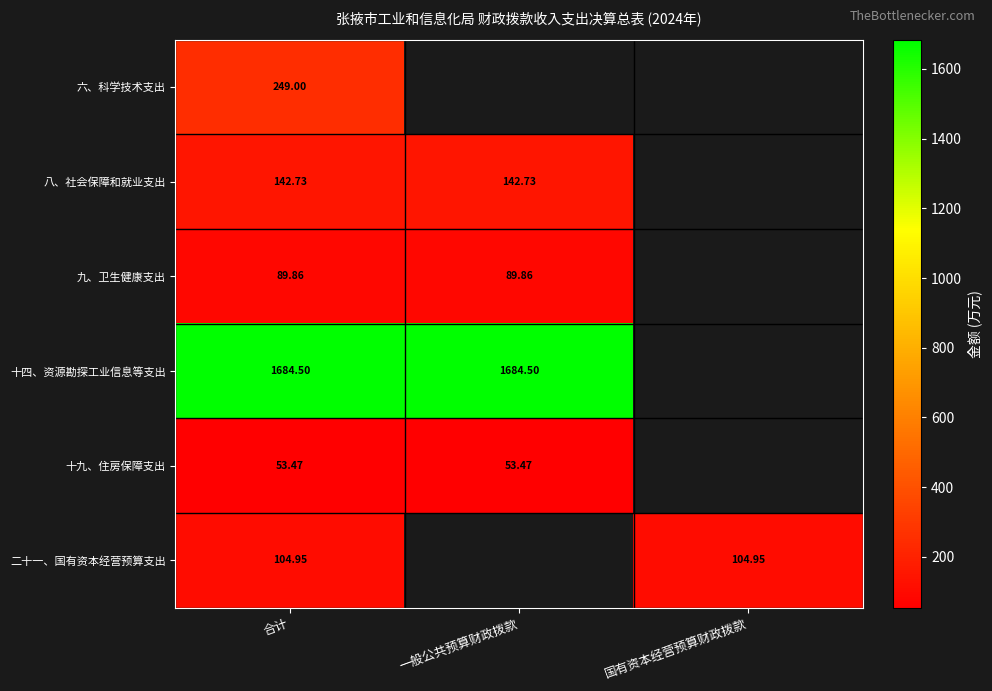

At how many categories does at least one series exceed 1189?

2